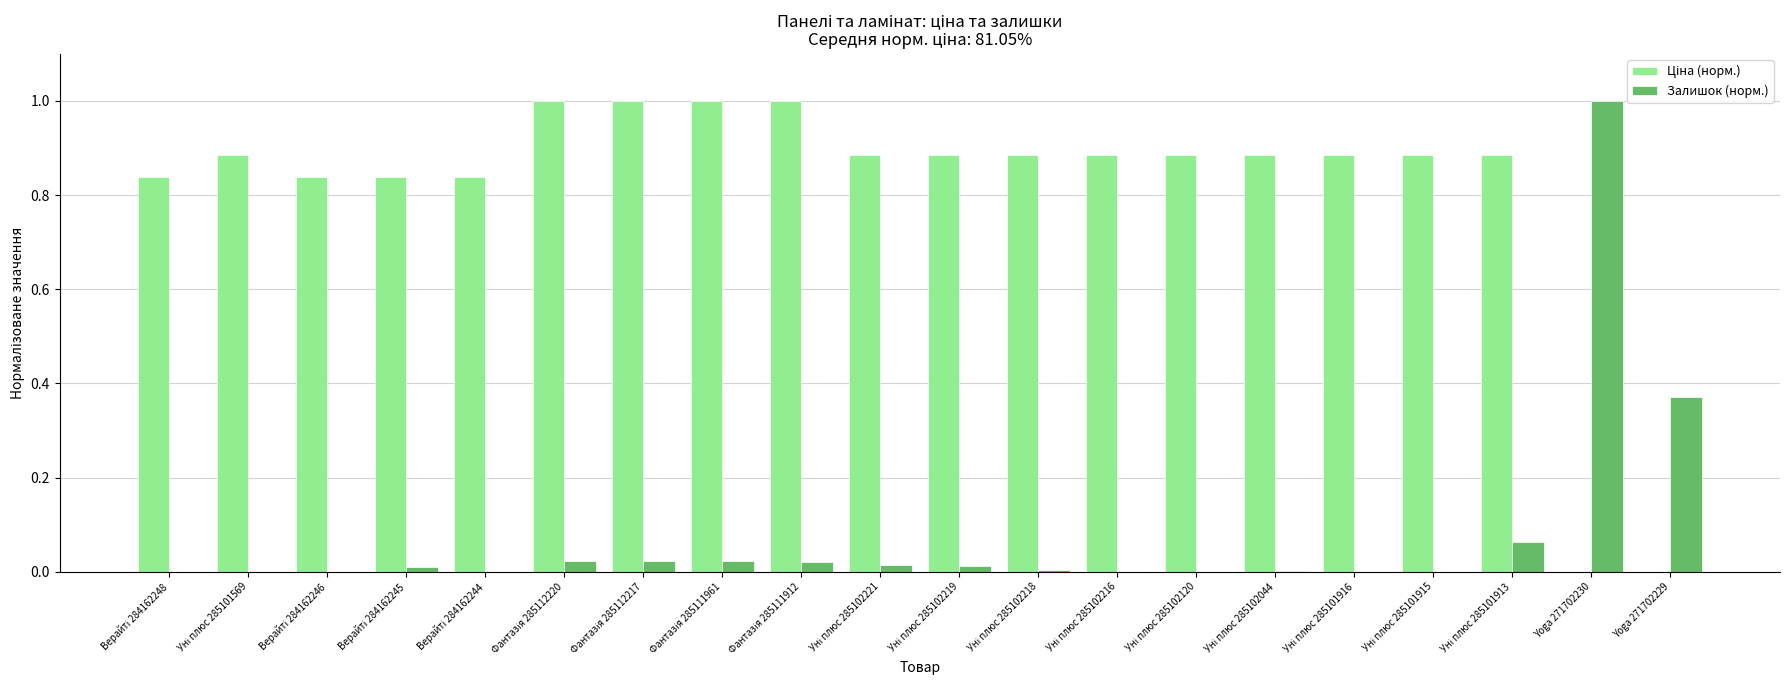

What is the maximum value for Залишок (норм.)?

1.0